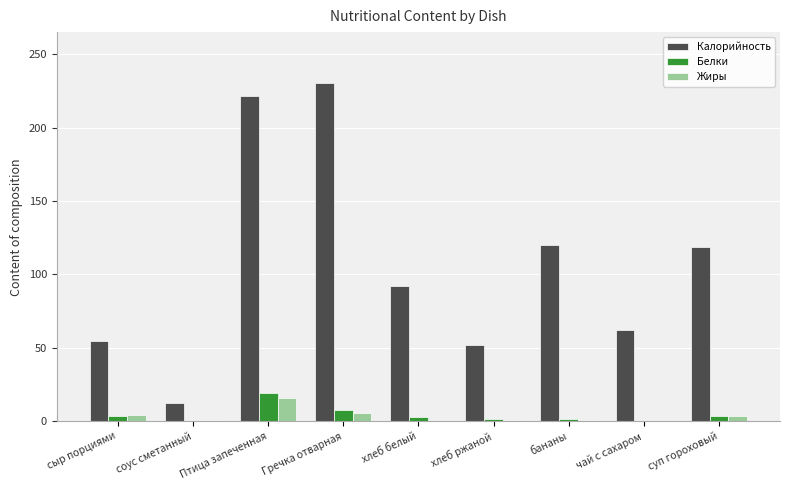

What are all the series names shown in the legend?

Калорийность, Белки, Жиры